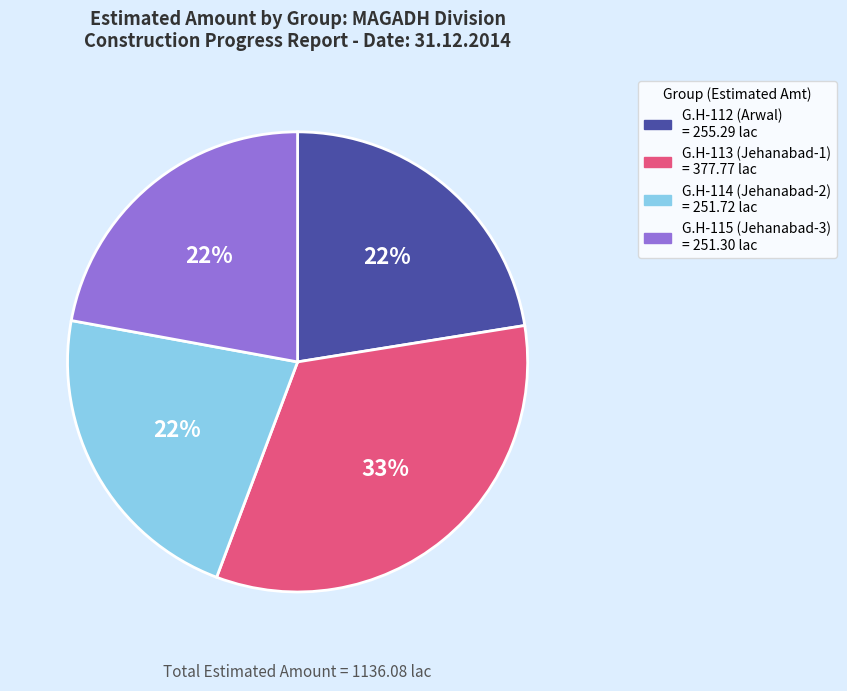

To the nearest percent, what is the difference between the G.H-113 (Jehanabad-1) and G.H-115 (Jehanabad-3) slice percentages?

11%